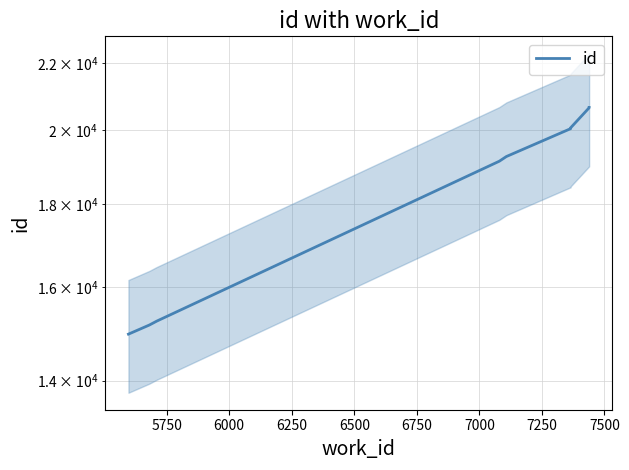

How many lines are shown in the chart?

1